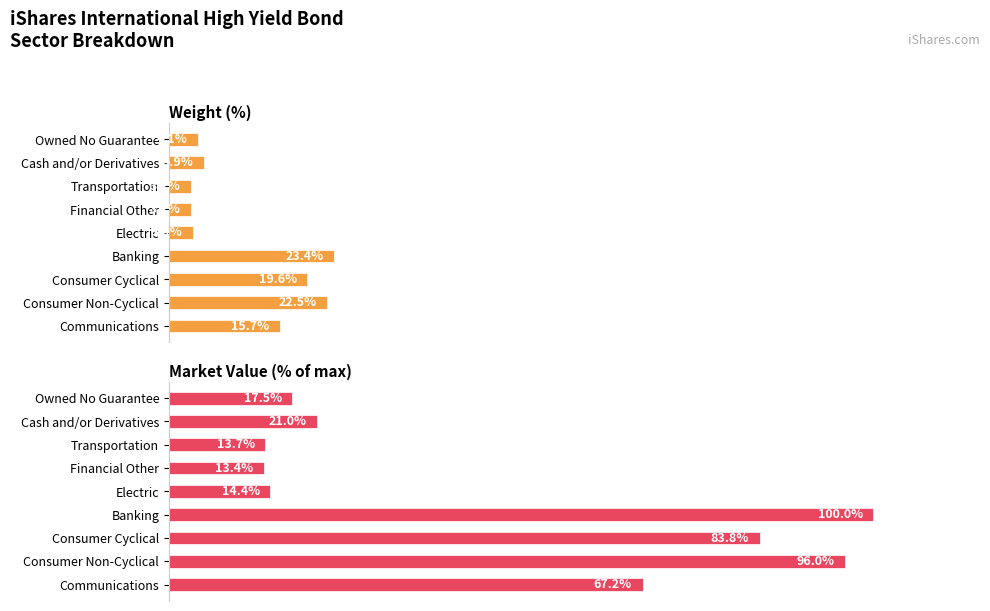

What is the total value across all series at Financial Other?

16.6